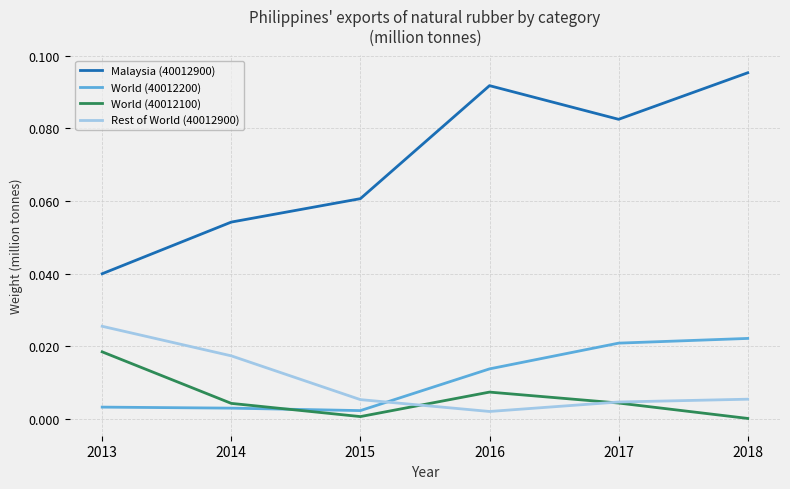

The value of Malaysia (40012900) at 2018 is 0.0. True or false?

False